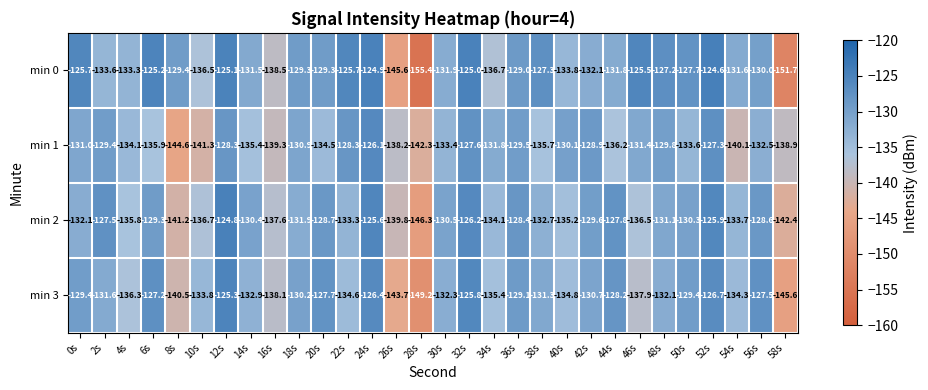

How many series are shown in this chart?

4